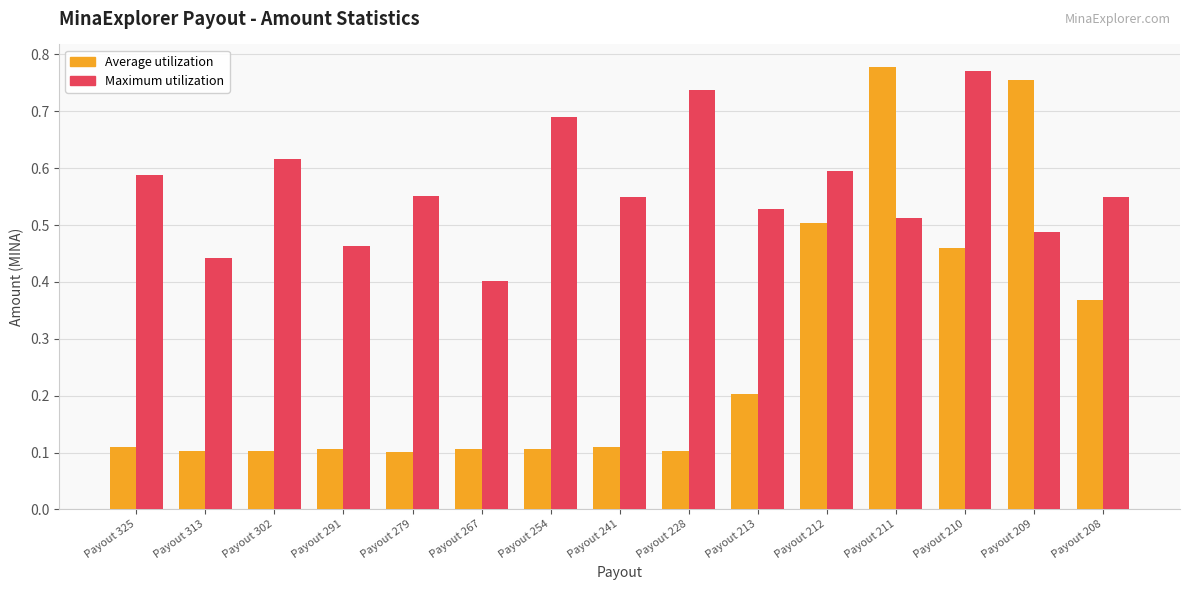

Count the number of categories in the chart.

15